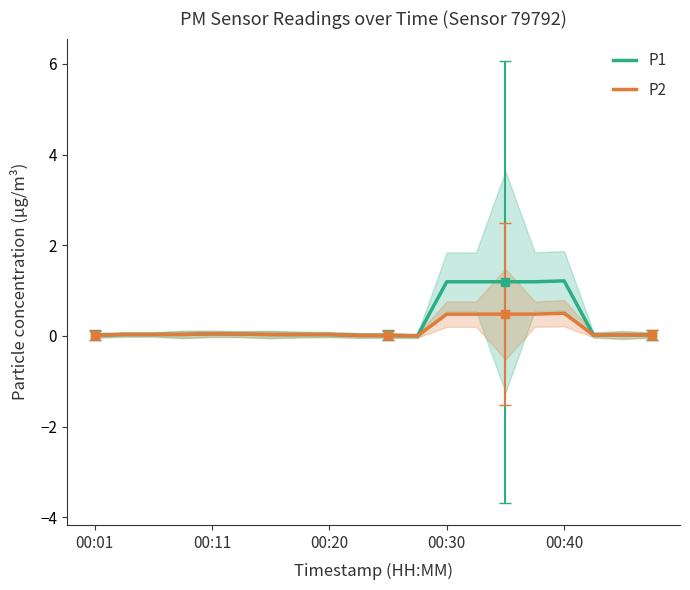

Is it true that P2 equals 0.5 at 00:30?

True